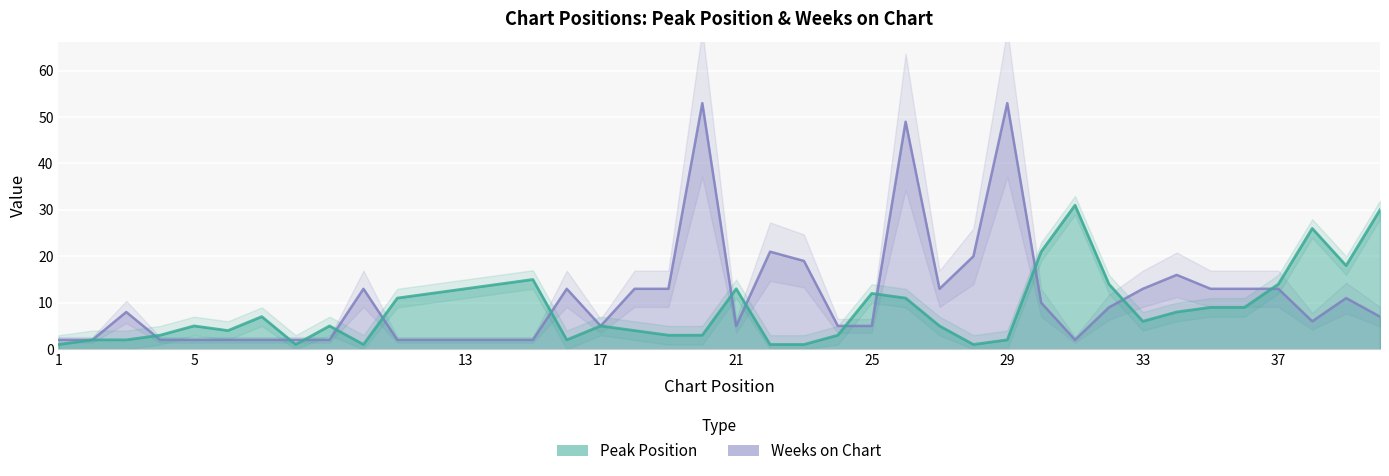

What is the difference between the Weeks on Chart values at 17 and 18?

8